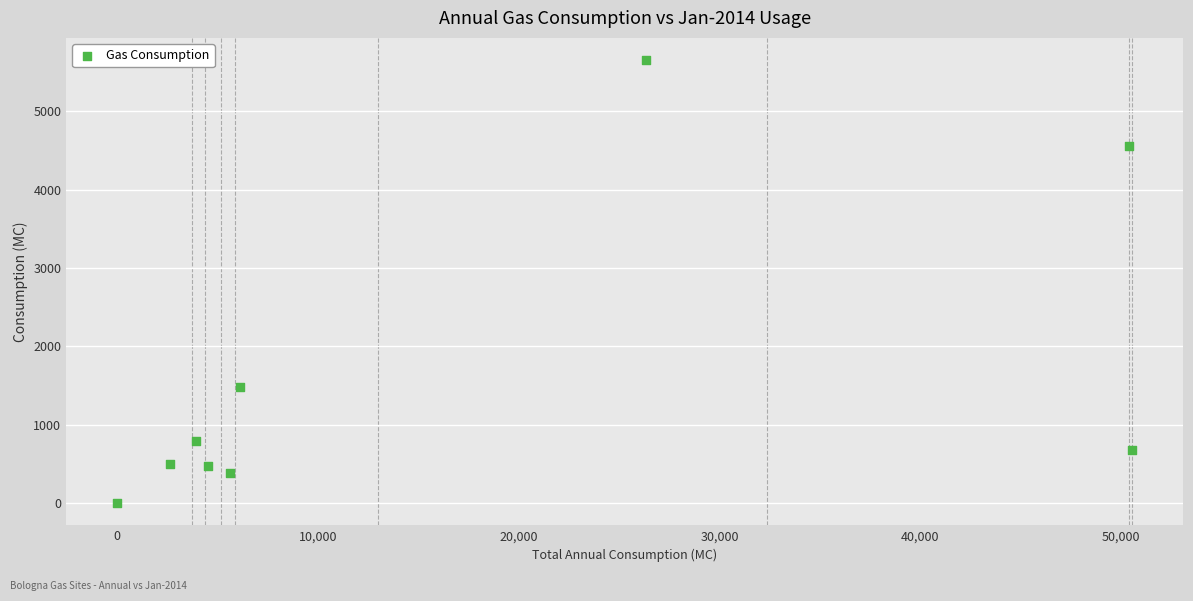

What Y value in the scatter plot is closest to 2826?

1476